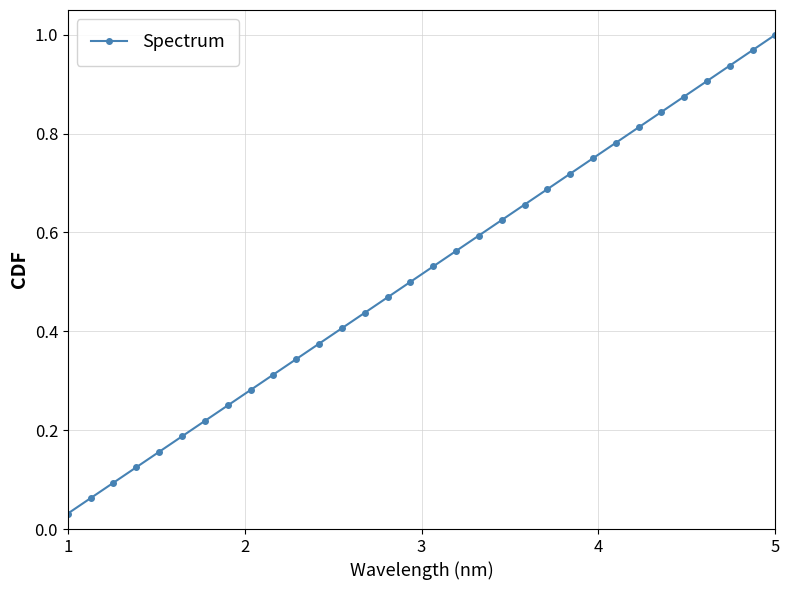

True or false: the data has more than 0 interior local peaks.

False